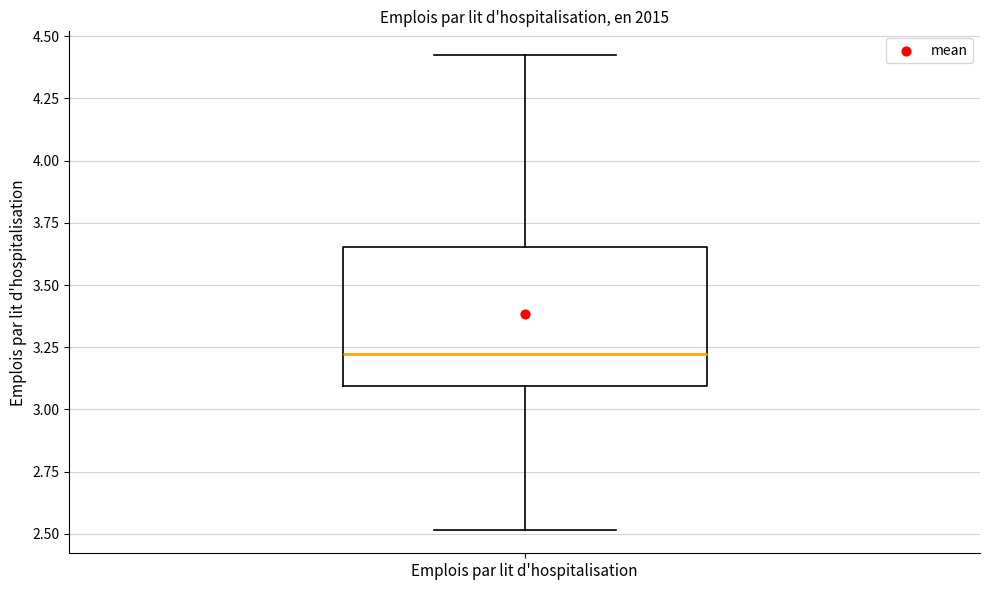

Read this box plot against the y-axis: the position of the median line, the range covered by the box, and the ends of both whiskers. The values are not printed on the chart, so give them approximately, as read against the axis.

median 3.20, box 3.10 to 3.65, whiskers 2.50 to 4.40